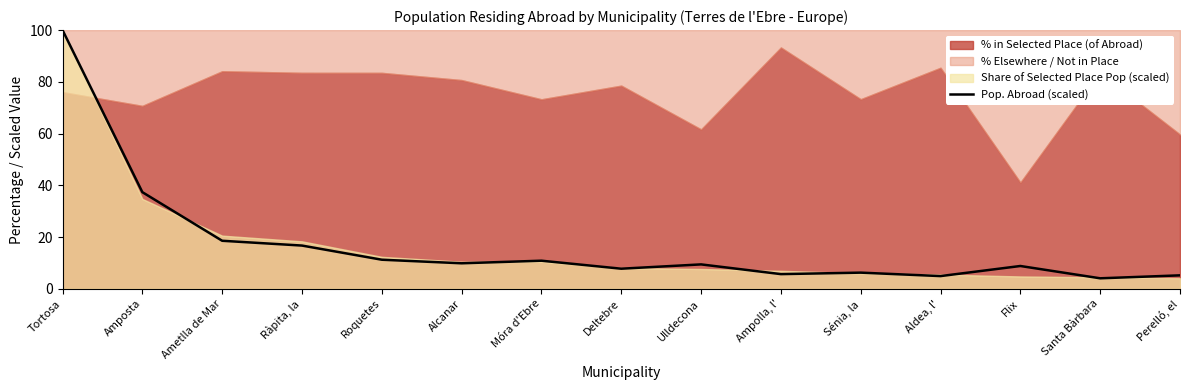

True or false: the data has more than 1 interior local peaks.

True